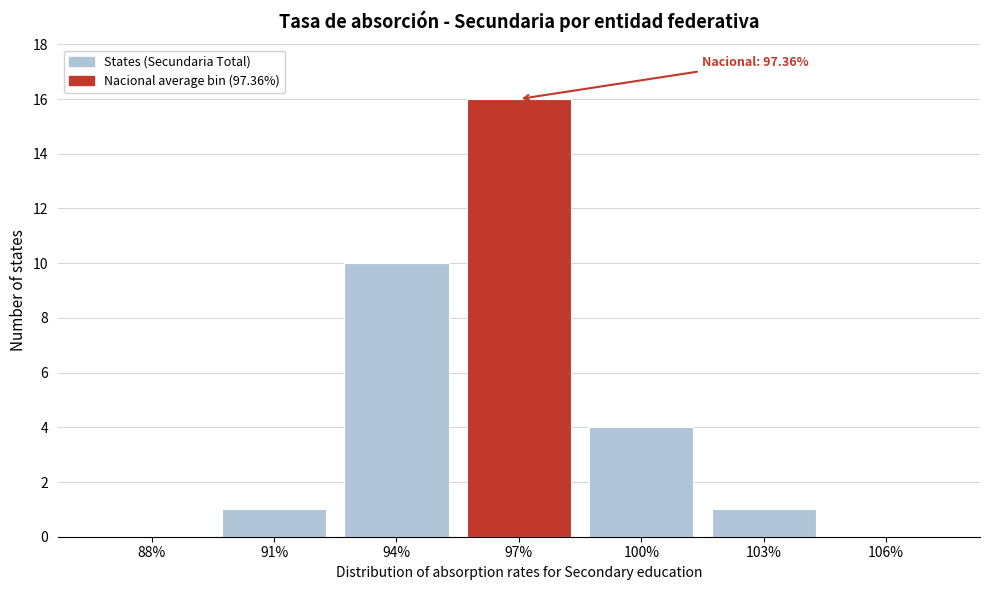

Reading right to left, transcribe all the data shown in this chart.

106%=0	103%=1	100%=4	97%=16	94%=10	91%=1	88%=0